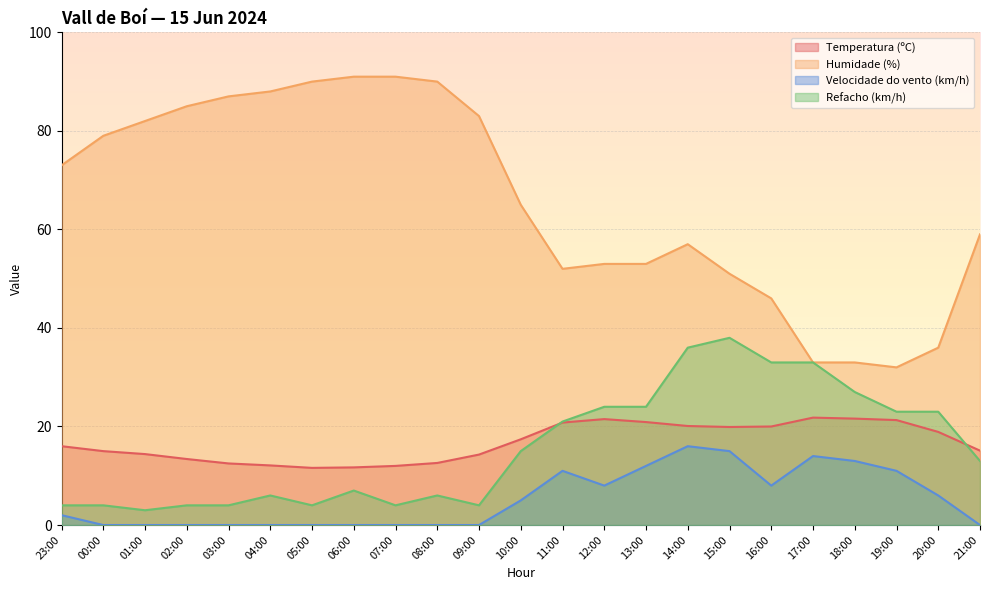

What position from the right is 13:00?

9